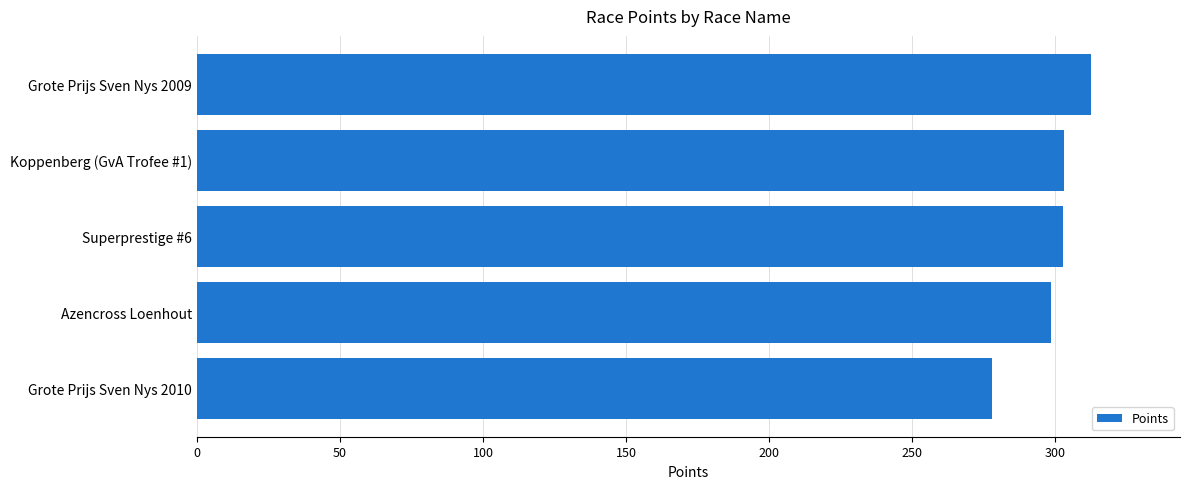

What is the difference between the second highest and second lowest values?

4.3